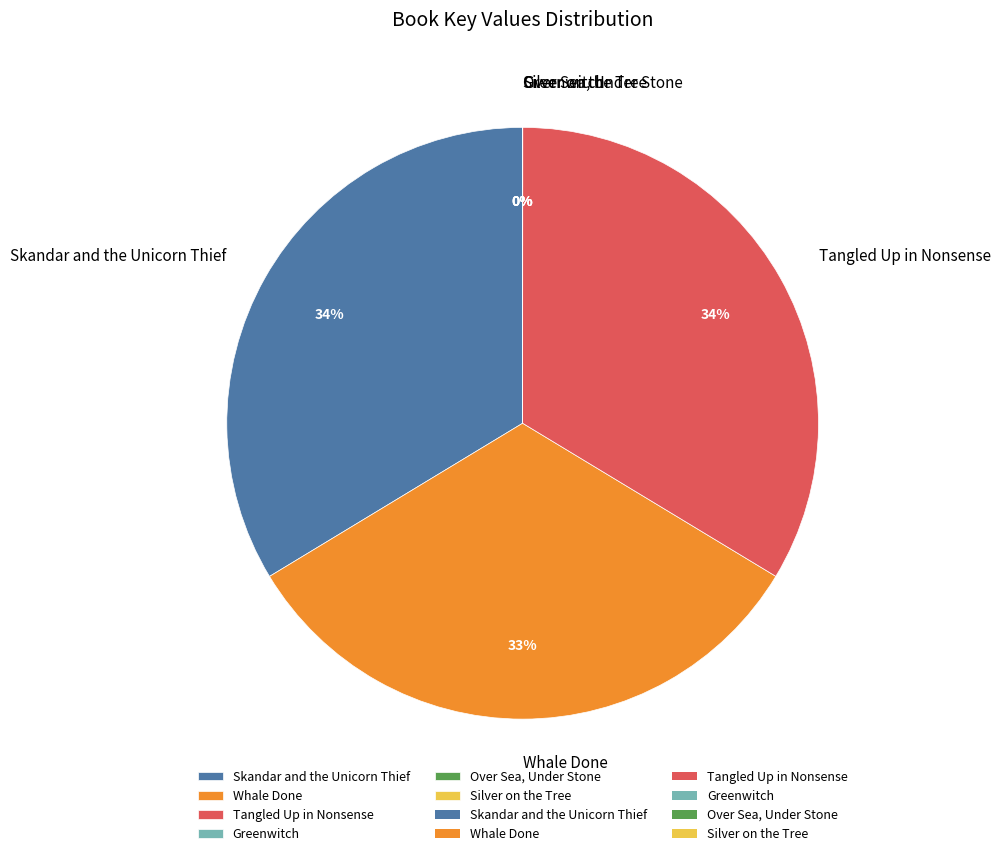

To the nearest percent, what is the difference between the largest and smallest slice percentages?

34%